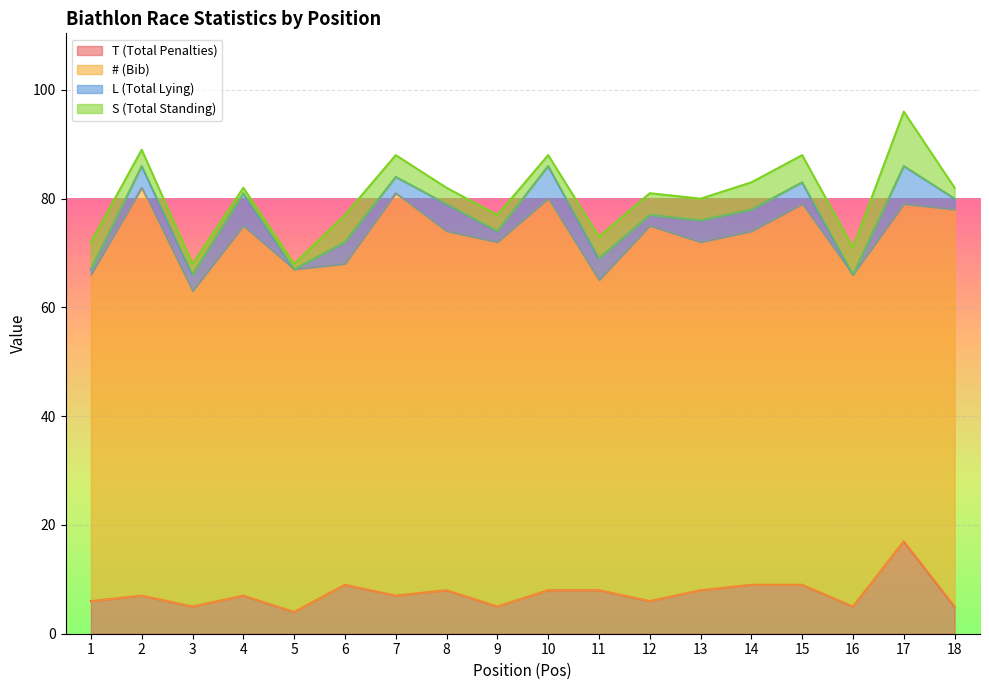

Which series has the widest spread of values?

# (Bib)